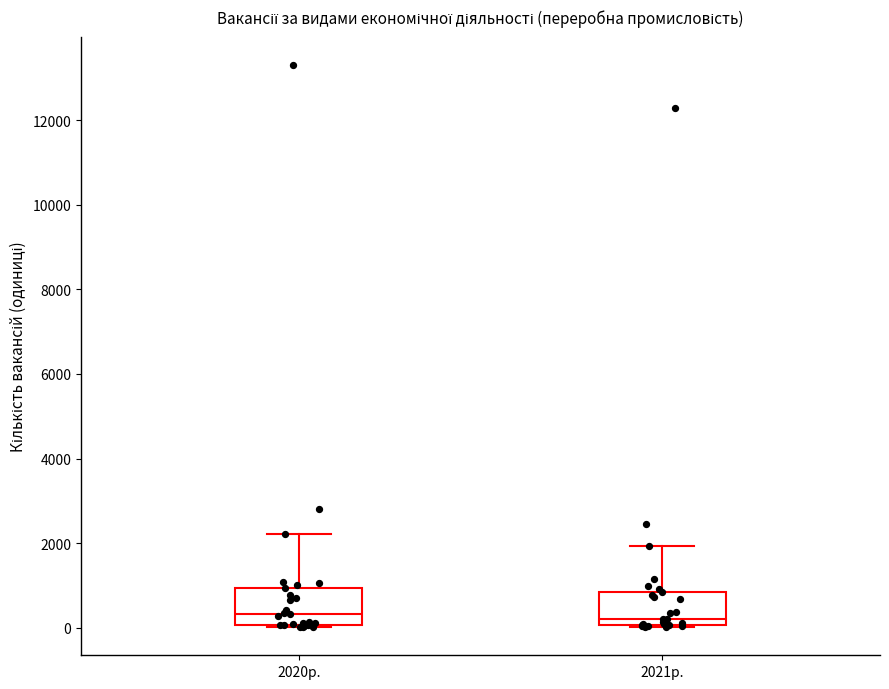

Reading left to right, read every box against the y-axis: the position of its median line, the range the box covers, and the ends of its whiskers. The values are not printed on the chart, so give them approximately, as read against the axis.

2020р.: median 400, box 0 to 1000, whiskers 0 to 2200
2021р.: median 200, box 0 to 800, whiskers 0 to 2000